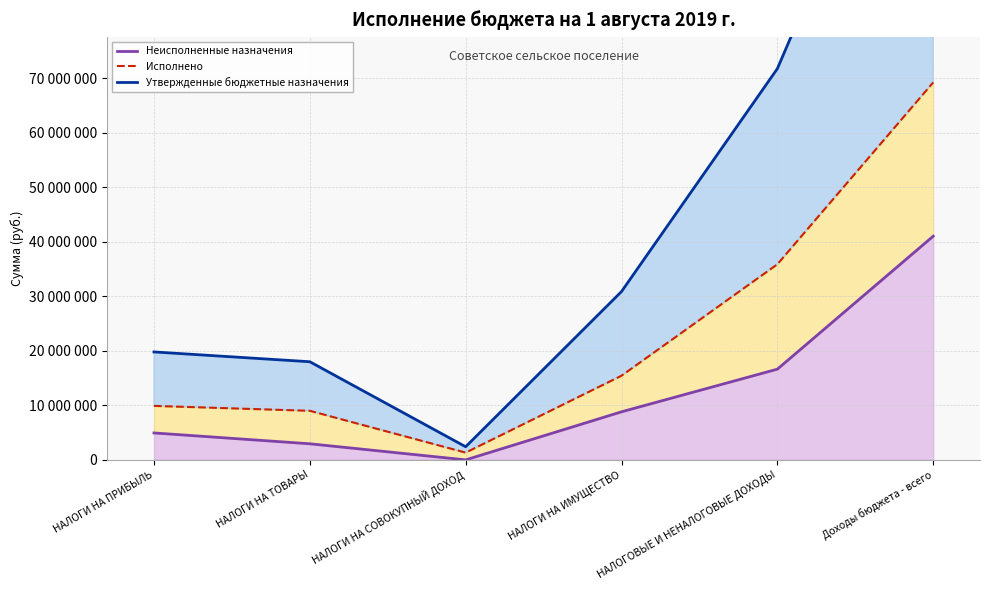

At which category does Неисполненные назначения reach its first local valley?

НАЛОГИ НА СОВОКУПНЫЙ ДОХОД